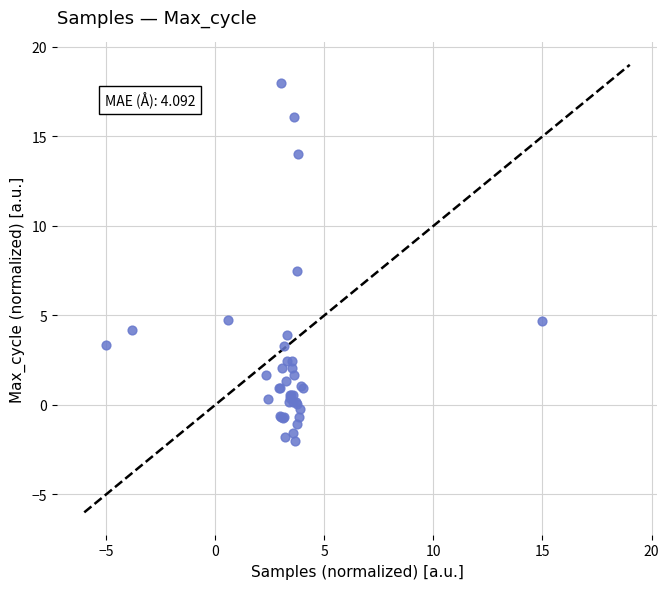

What Y value in the scatter plot is closest to 8?

7.5